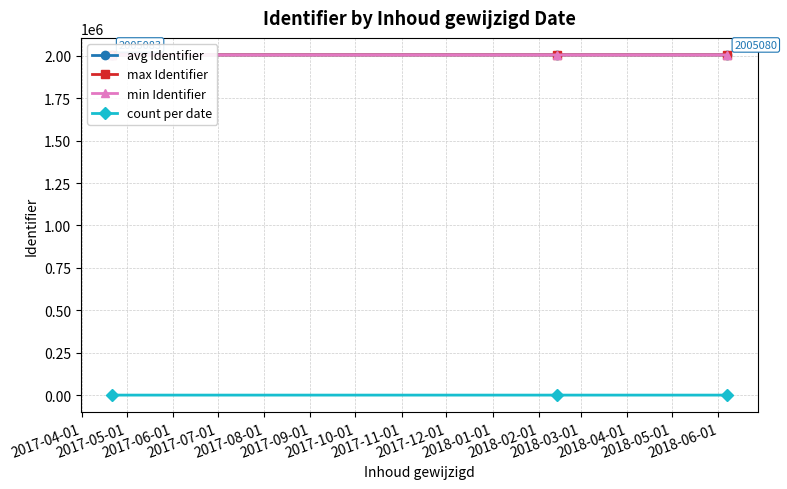

What is the value of the min Identifier point at the 3rd from the left?

2005080.0